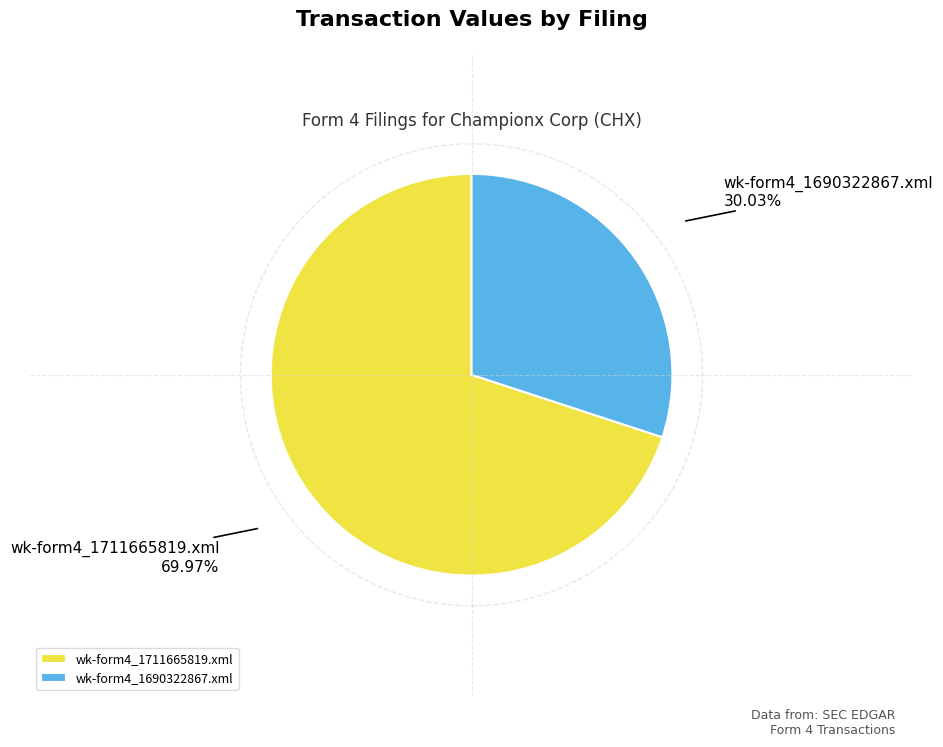

Rank the categories by value from lowest to highest.

wk-form4_1690322867.xml, wk-form4_1711665819.xml